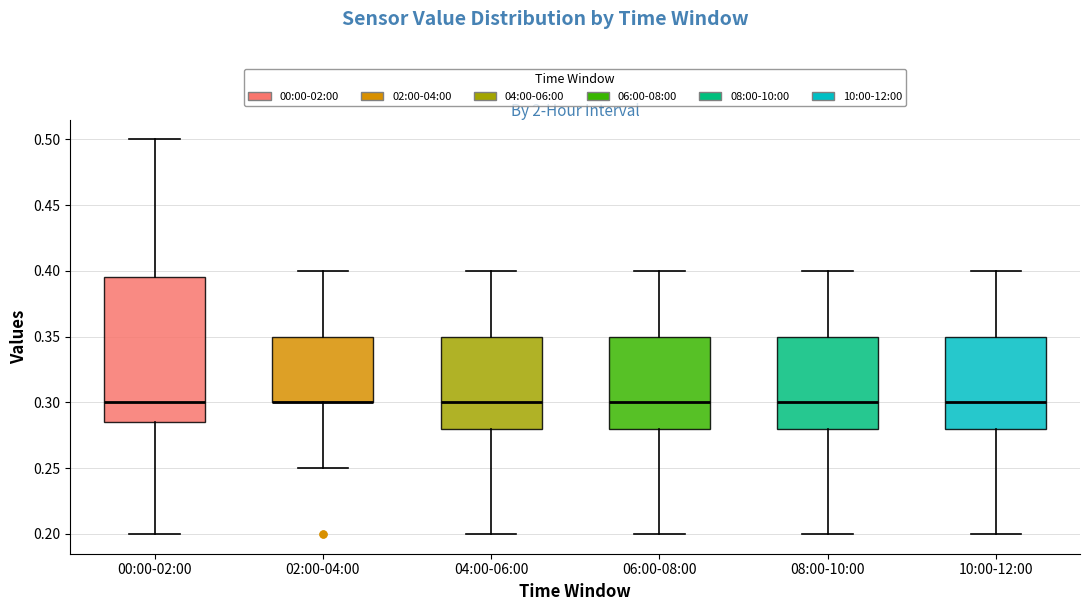

Reading left to right, transcribe this box plot: for each box, give where its median line is, the range the box spans, and where its two whiskers end, as read against the y-axis. The values are not printed on the chart, so give them approximately, as read against the axis.

00:00-02:00: median 0.300, box 0.285 to 0.395, whiskers 0.200 to 0.500
02:00-04:00: median 0.300 (drawn on the box's lower edge), box 0.300 to 0.350, whiskers 0.250 to 0.400
04:00-06:00: median 0.300, box 0.280 to 0.350, whiskers 0.200 to 0.400
06:00-08:00: median 0.300, box 0.280 to 0.350, whiskers 0.200 to 0.400
08:00-10:00: median 0.300, box 0.280 to 0.350, whiskers 0.200 to 0.400
10:00-12:00: median 0.300, box 0.280 to 0.350, whiskers 0.200 to 0.400